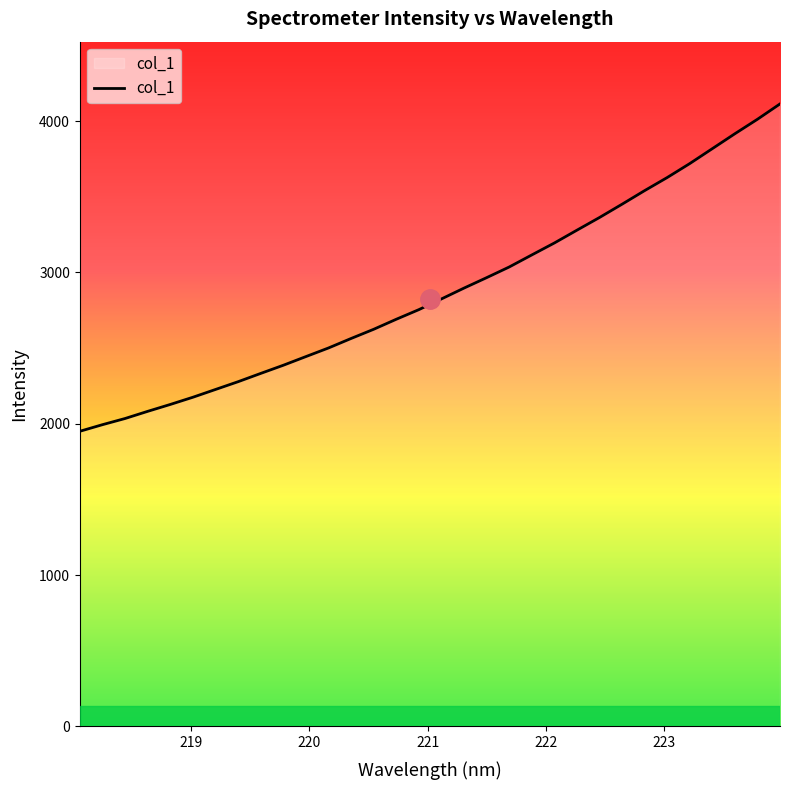

What is the maximum value shown in the chart?

4113.3